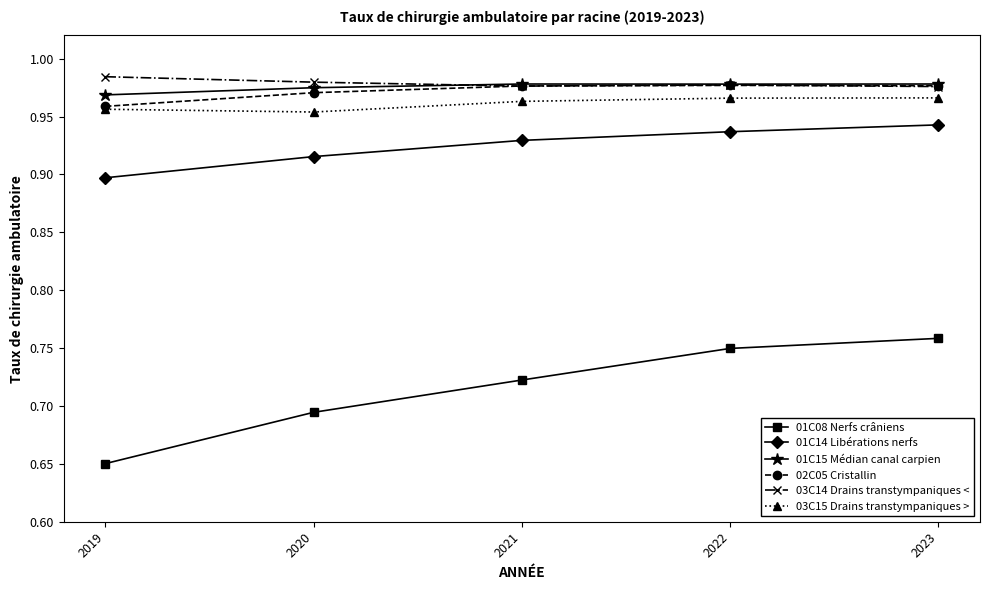

What is the total value across all series at 2023?

5.6